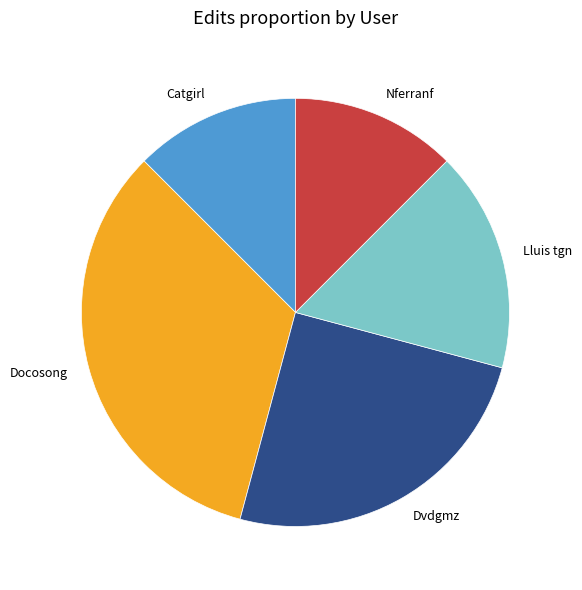

How many slices are in this pie chart?

5